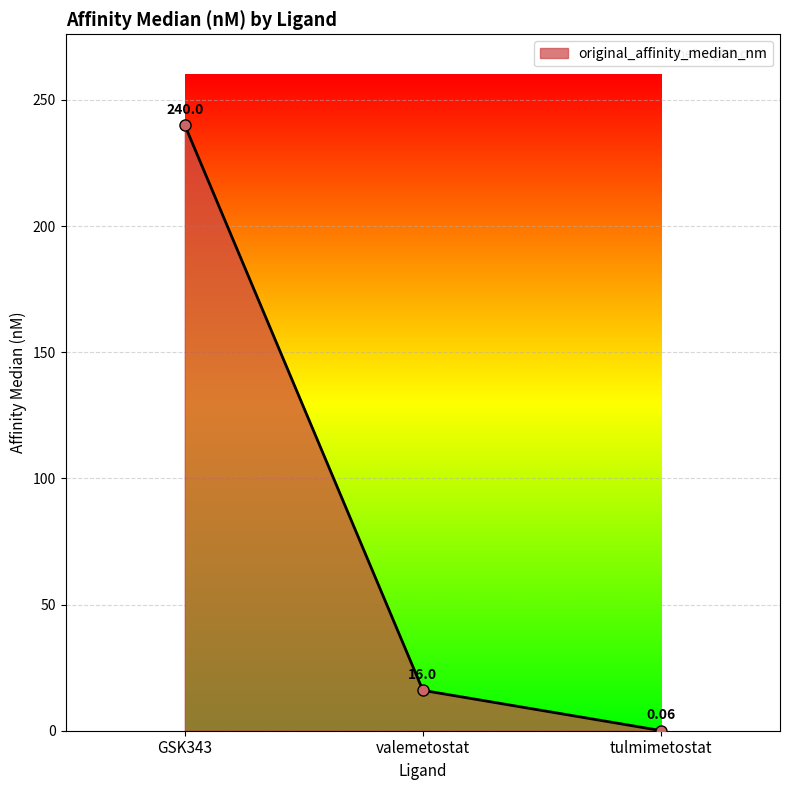

How many categories are shown in the chart?

3